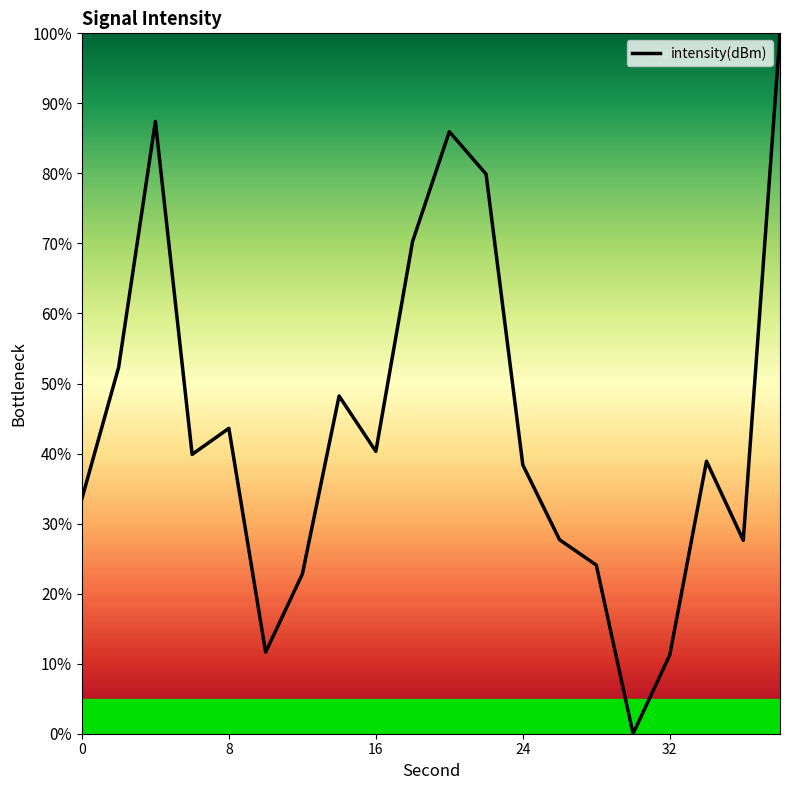

What is the maximum value shown in the chart?

100.0